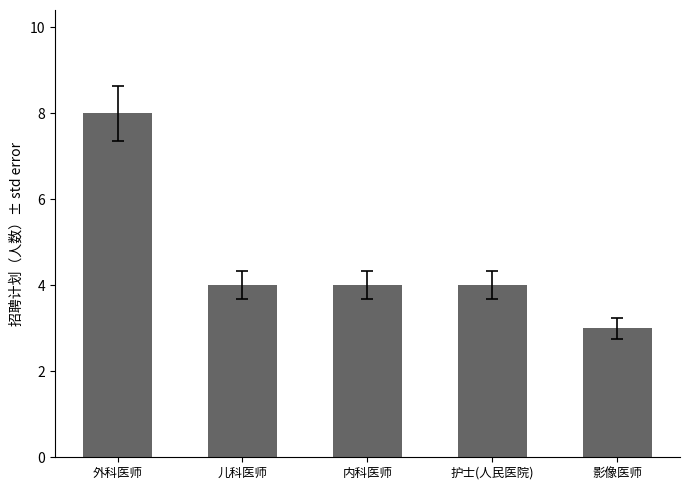

True or false: the data shows 1 at 护士(人民医院).

False